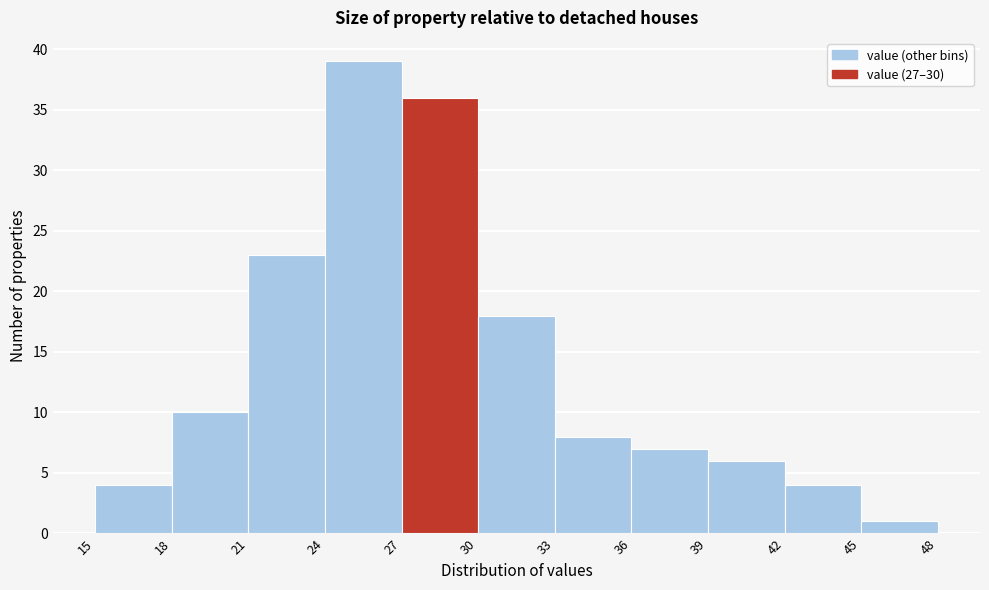

What is the height of the bar covering 42 to 45 on the x-axis? The values are not printed on the chart, so give them approximately, as read against the axis.

4